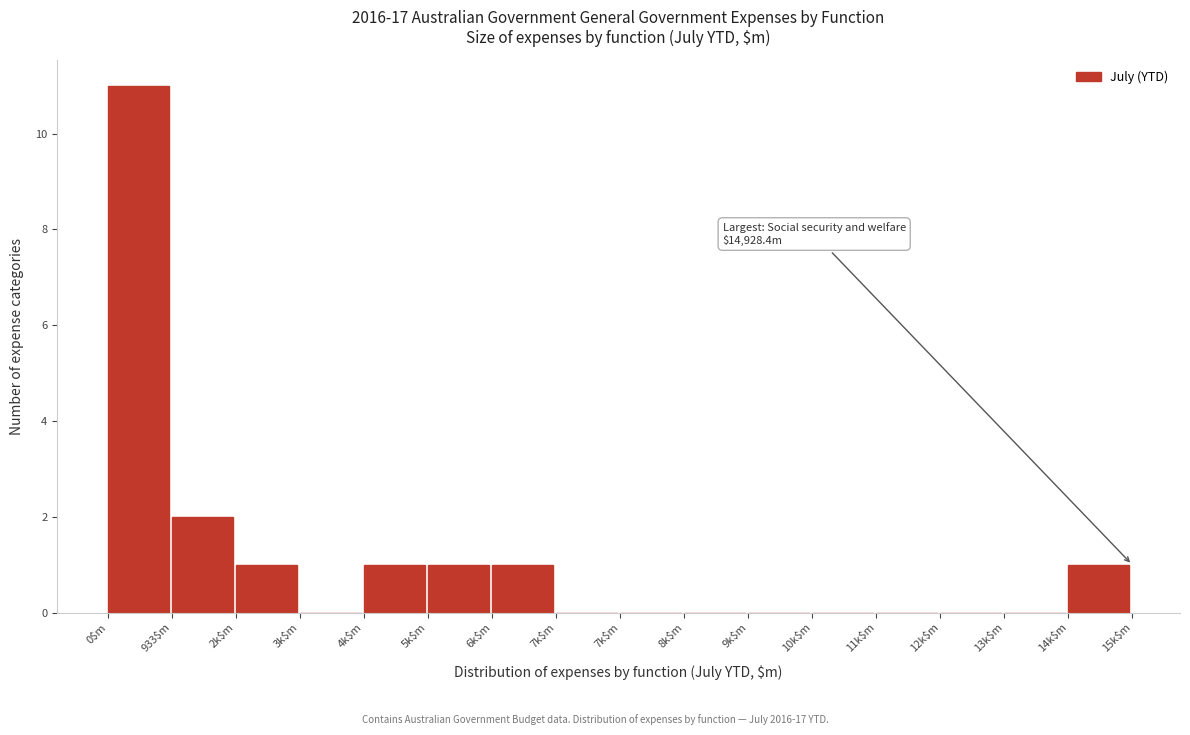

Are the bars horizontal?

No